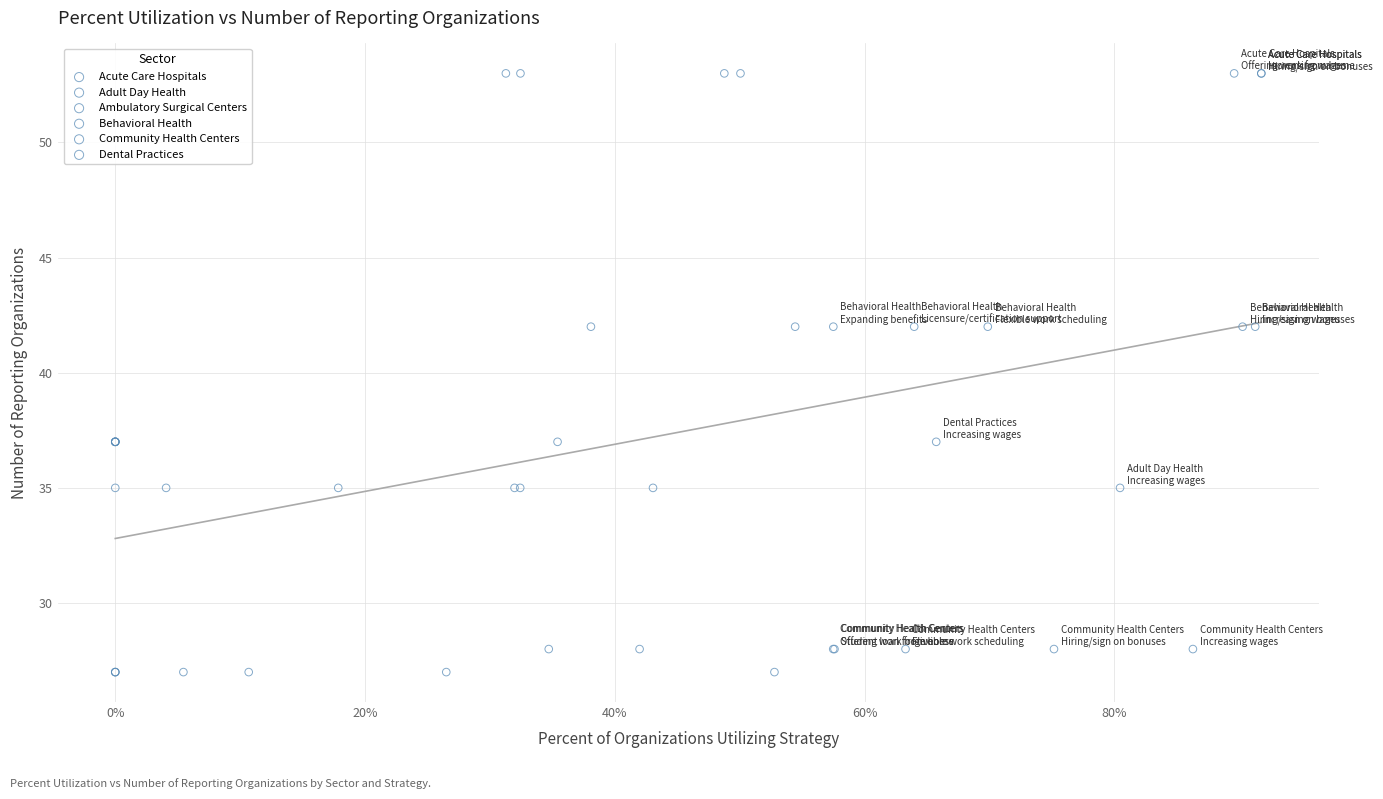

What are all the series names shown in the legend?

Acute Care Hospitals, Adult Day Health, Ambulatory Surgical Centers, Behavioral Health, Community Health Centers, Dental Practices